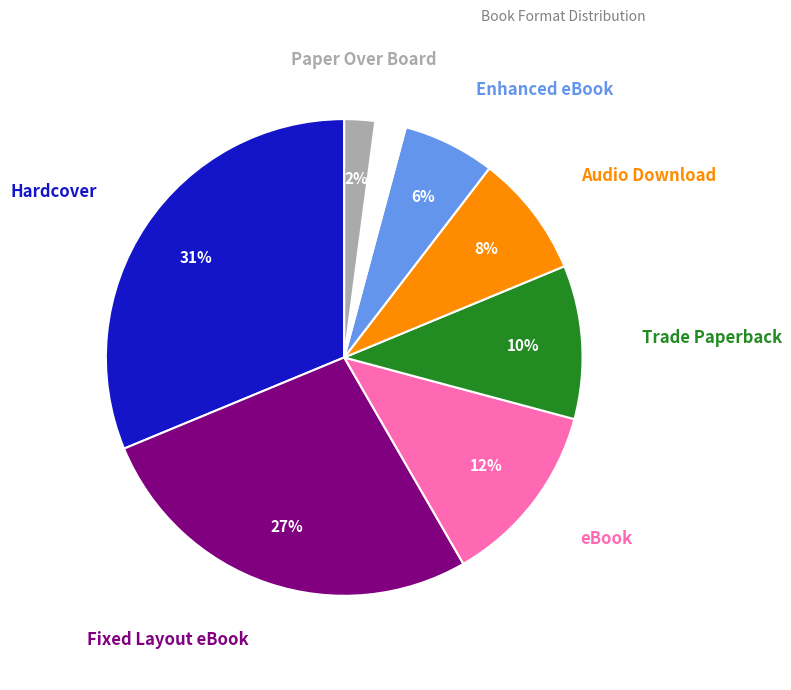

Is there a majority slice in this chart?

No